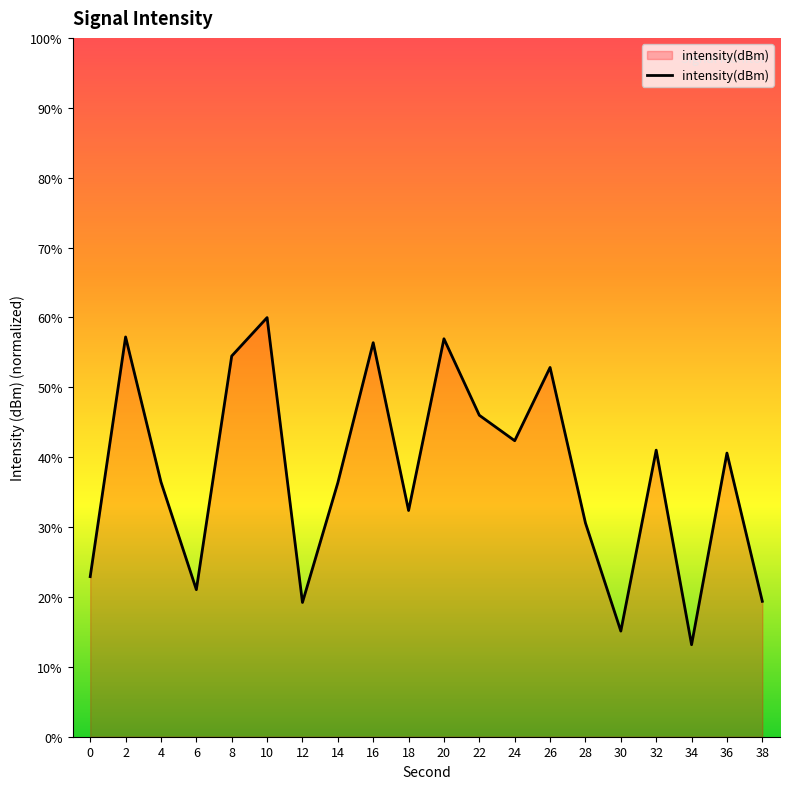

What is the change in value from 24 to 38?

-23.0